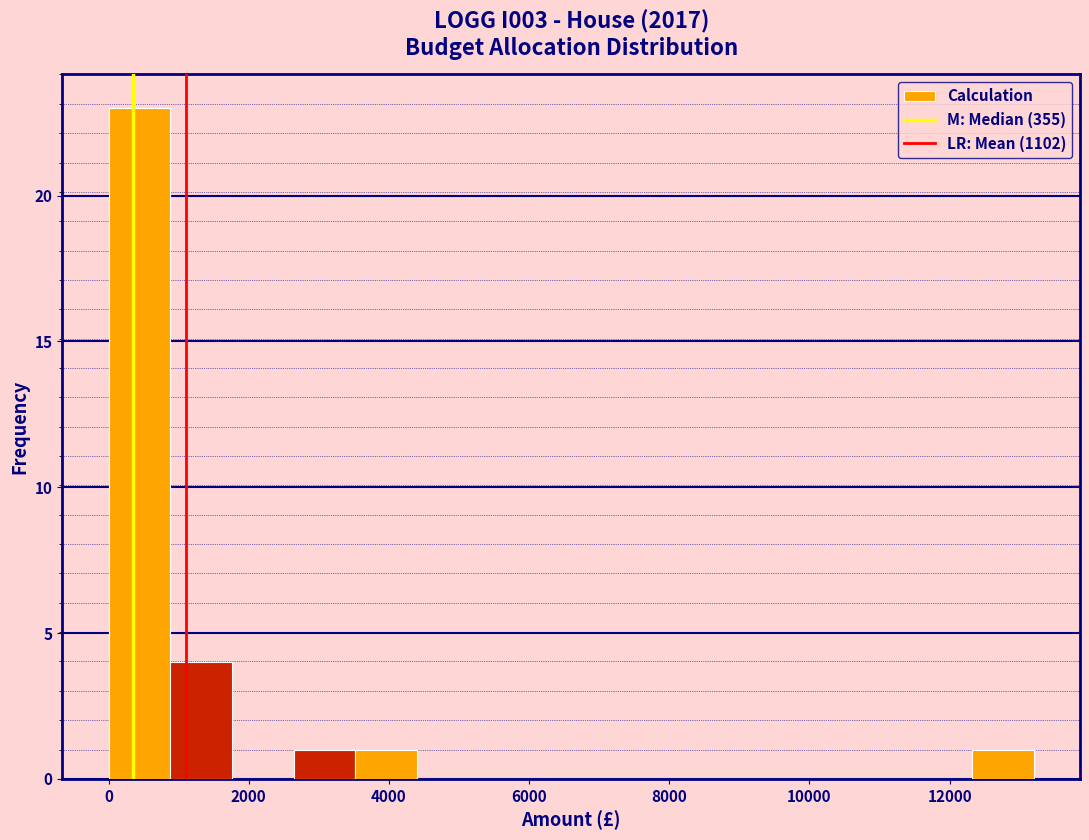

Reading left to right, transcribe this chart: for each bar, give the range it covers on the x-axis and its height. Neither the bar edges nor the heights are printed on the chart, so give them approximately, as read against the axes.

0 to 800: 23
800 to 1800: 4
1800 to 2600: 0
2600 to 3600: 1
3600 to 4400: 1
4400 to 5200: 0
5200 to 6200: 0
6200 to 7000: 0
7000 to 8000: 0
8000 to 8800: 0
8800 to 9600: 0
9600 to 10600: 0
10600 to 11400: 0
11400 to 12400: 0
12400 to 13200: 1